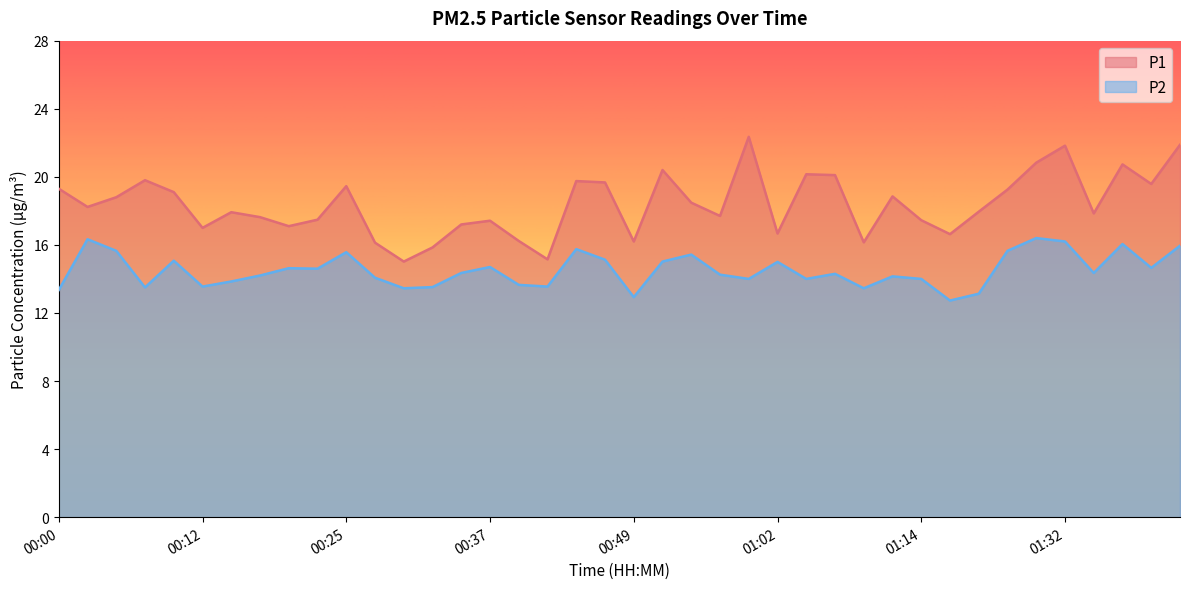

Which label corresponds to the largest value in the chart?

00:59